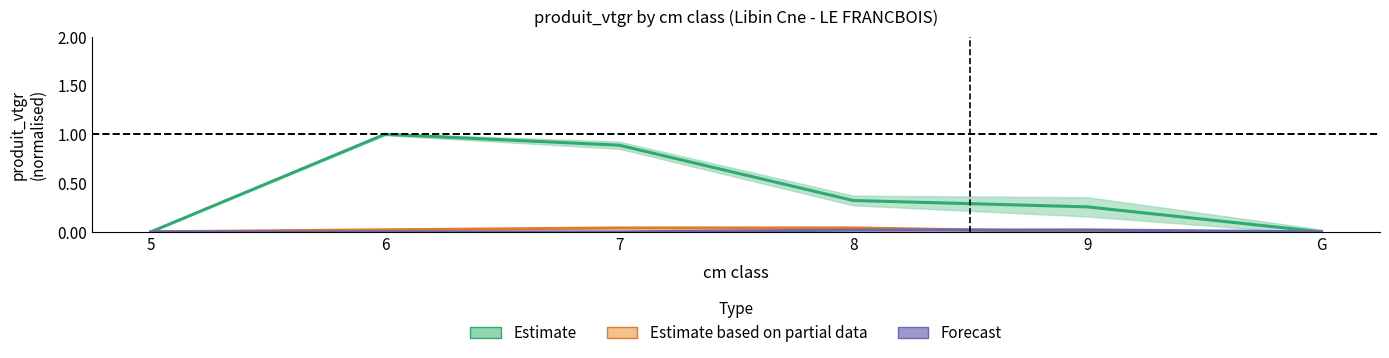

What position from the right is G?

1